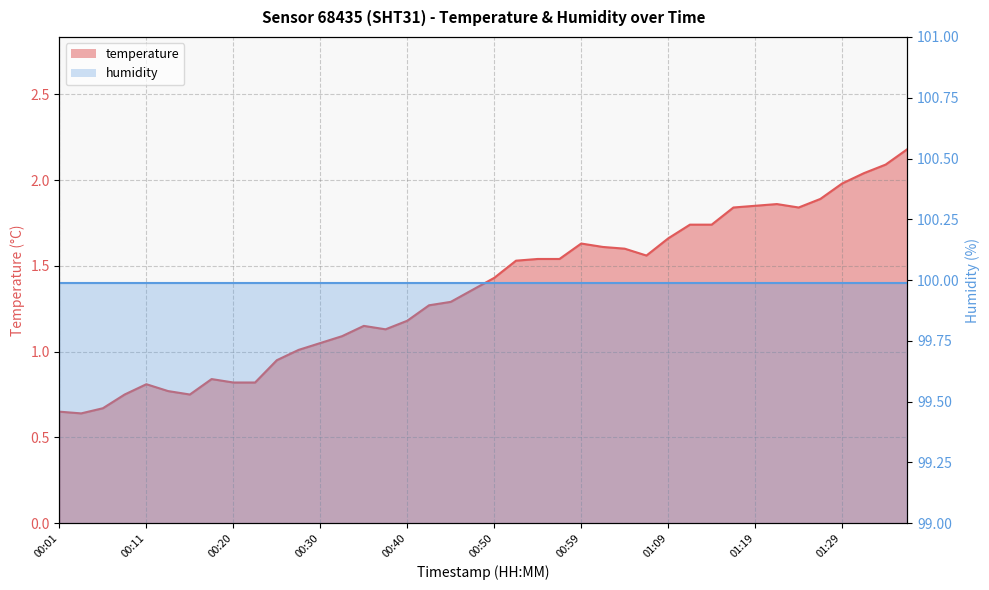

Reading left to right, what are all the values shown in this chart?

00:01=0.7	00:03=0.6	00:06=0.7	00:08=0.8	00:11=0.8	00:13=0.8	00:16=0.8	00:18=0.8	00:20=0.8	00:23=0.8	00:25=0.9	00:28=1.0	00:30=1.1	00:33=1.1	00:35=1.1	00:38=1.1	00:40=1.2	00:42=1.3	00:45=1.3	00:47=1.4	00:50=1.4	00:52=1.5	00:55=1.5	00:57=1.5	00:59=1.6	01:02=1.6	01:04=1.6	01:07=1.6	01:09=1.7	01:12=1.7	01:14=1.7	01:16=1.8	01:19=1.9	01:21=1.9	01:24=1.8	01:26=1.9	01:29=2.0	01:31=2.0	01:34=2.1	01:36=2.2